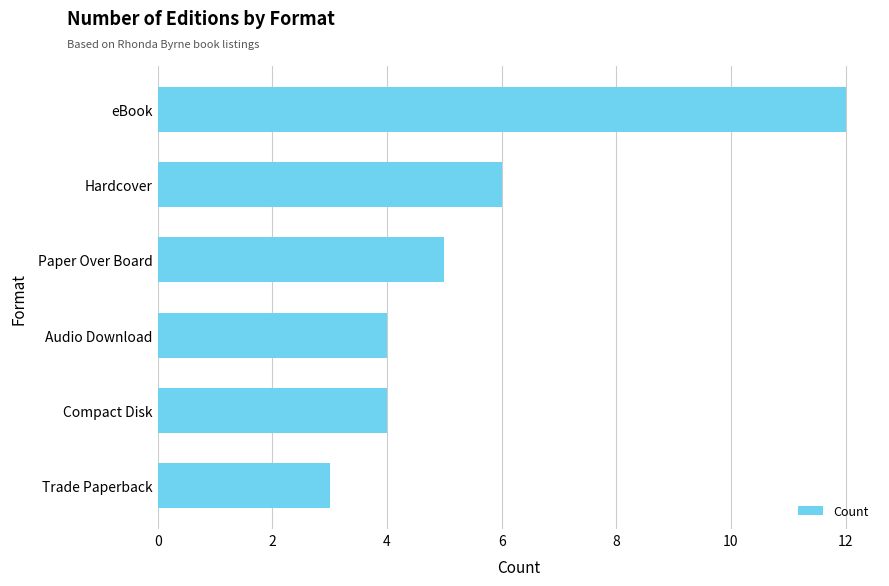

What is the sum of all values?

34